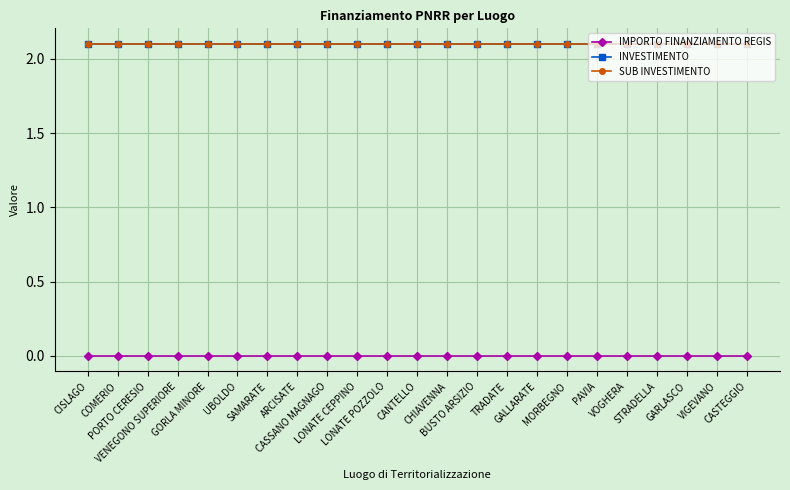

Is this an area chart (filled region under the line)?

No